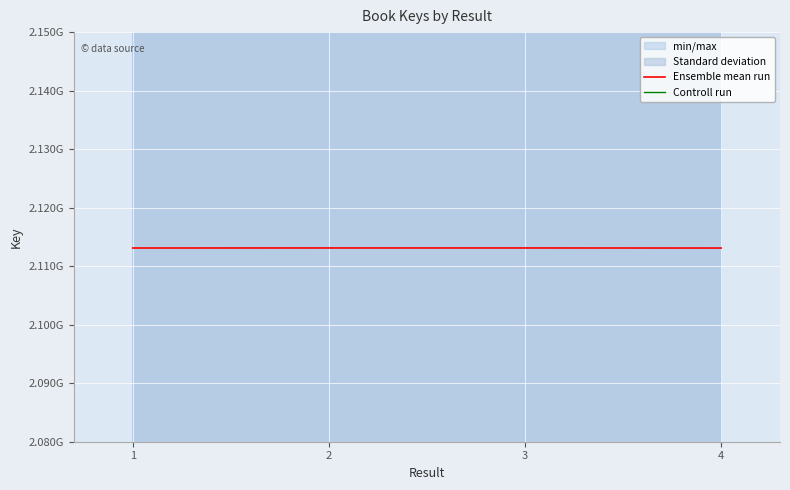

How many values in the Ensemble mean run series are below 2113110315?

2